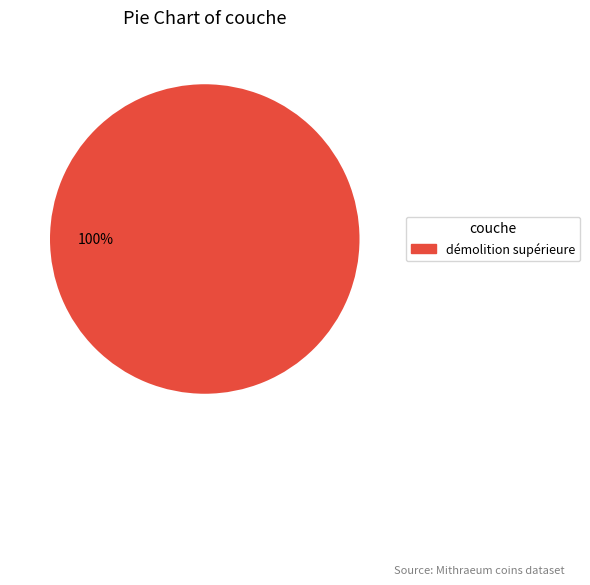

Does any single category account for the majority?

Yes